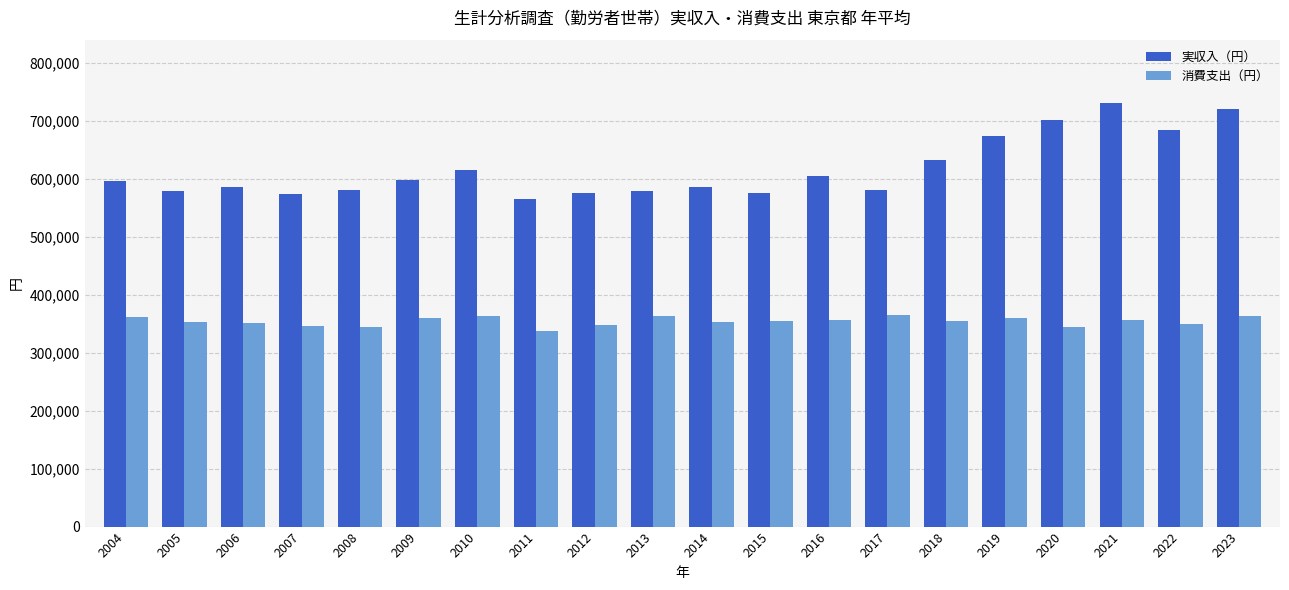

The value of 消費支出（円） at 2005 is 564041. True or false?

False